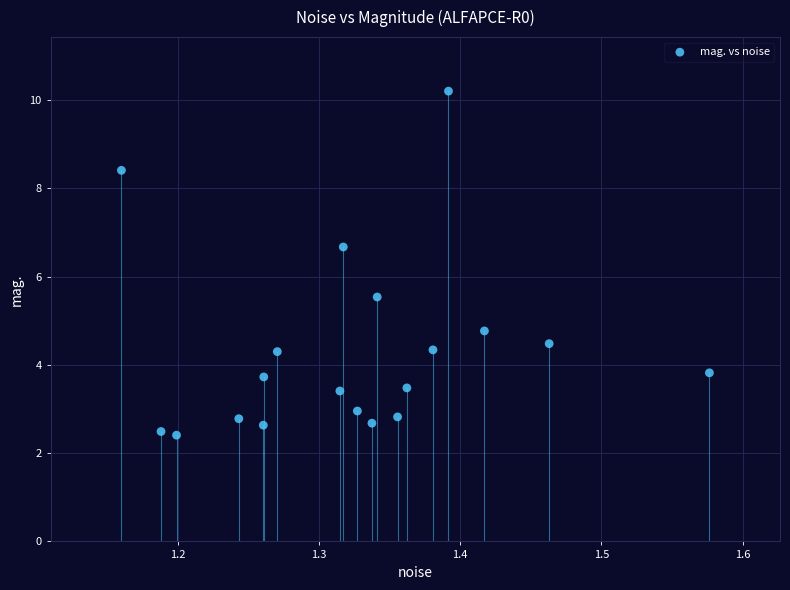

What Y value in the scatter plot is closest to 6?

5.5